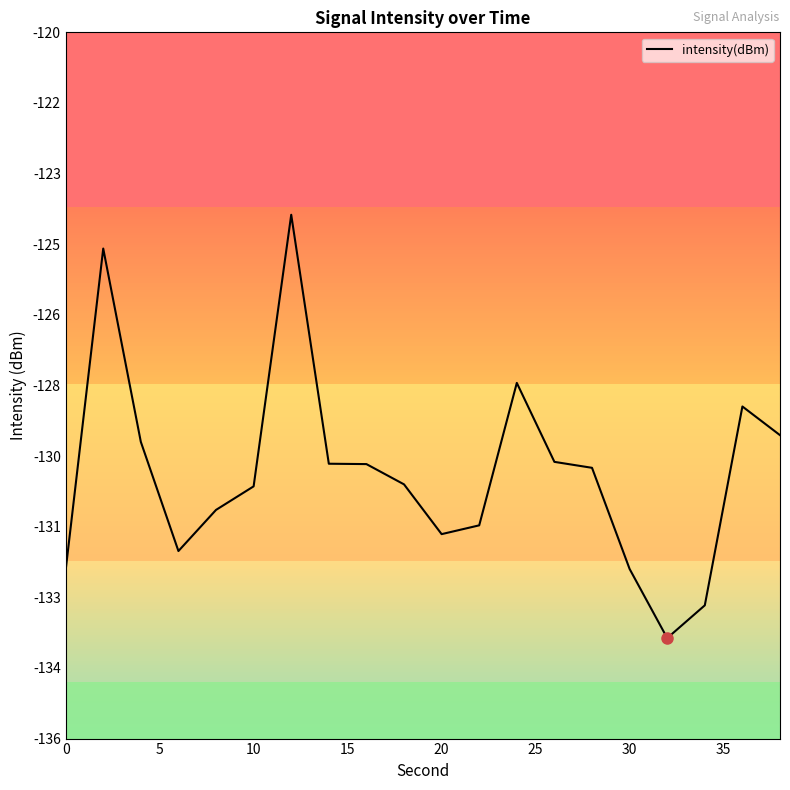

Does the chart have visible grid lines?

No